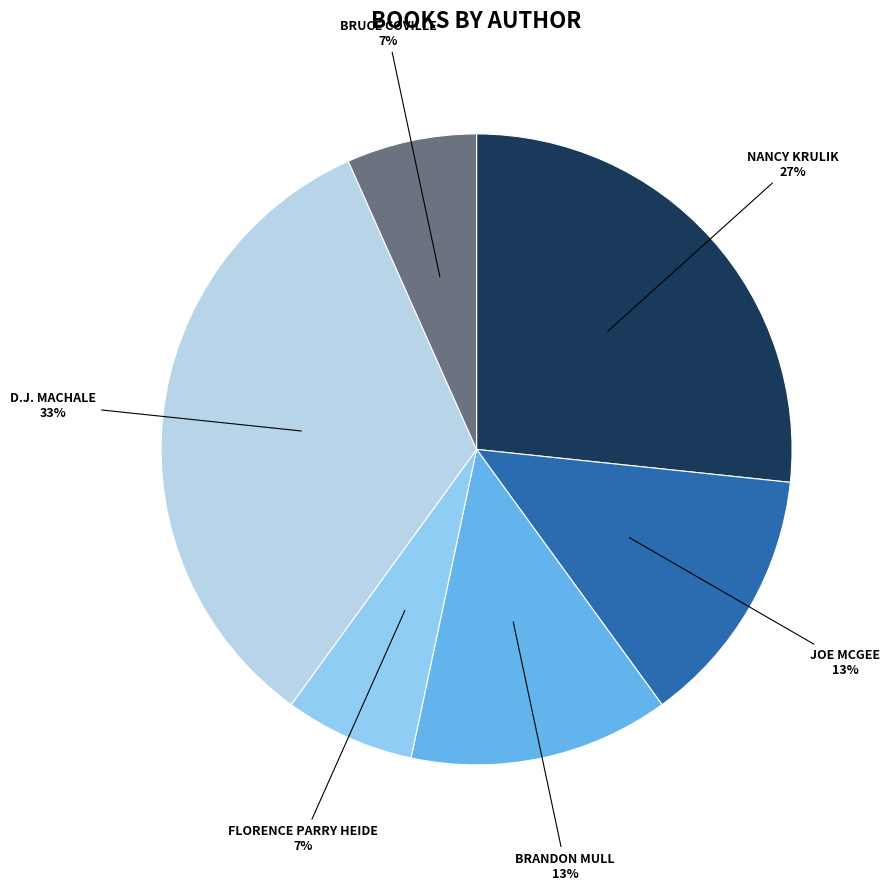

Does any single category account for the majority?

No